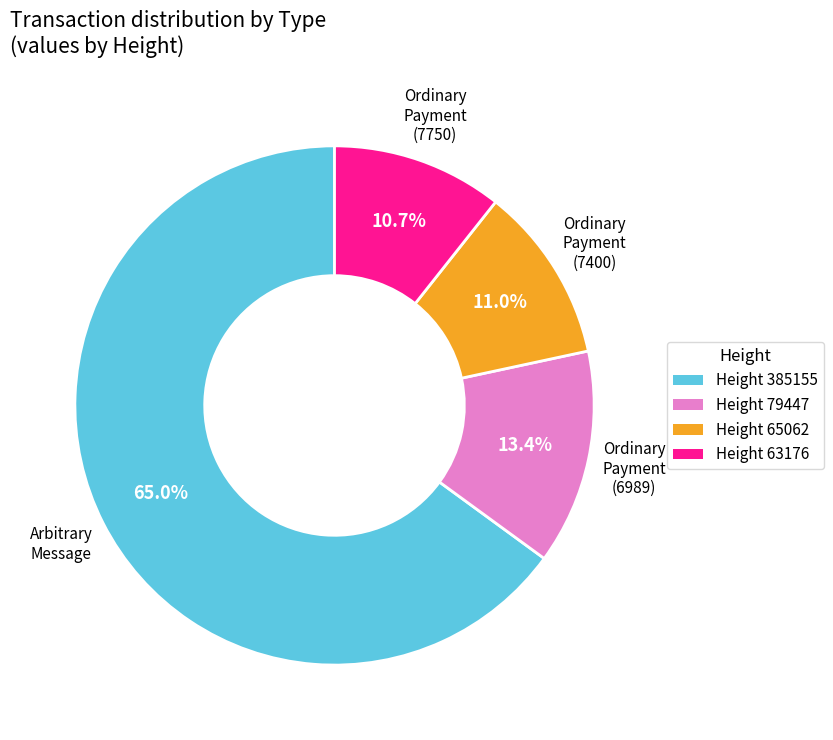

Is there any slice that represents more than half of the pie?

Yes